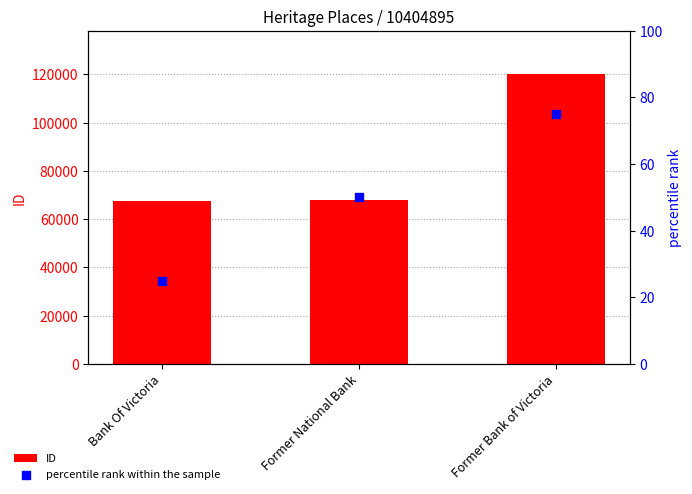

Which series has the largest total across all categories?

ID